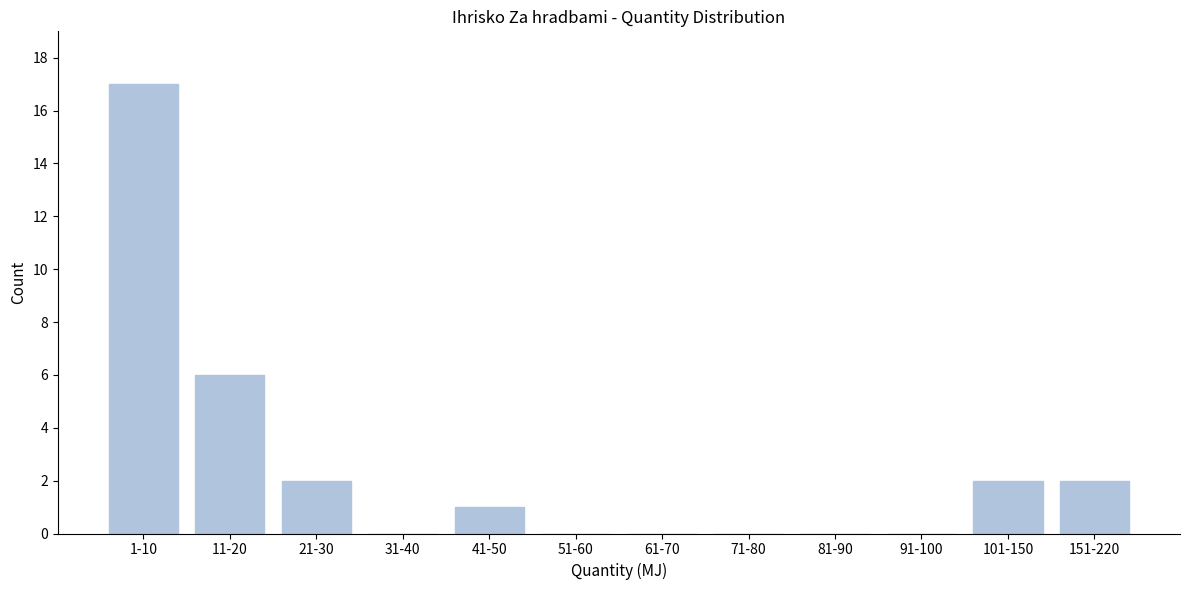

Reading right to left, what are all the values shown in this chart?

151-220=2	101-150=2	91-100=0	81-90=0	71-80=0	61-70=0	51-60=0	41-50=1	31-40=0	21-30=2	11-20=6	1-10=17